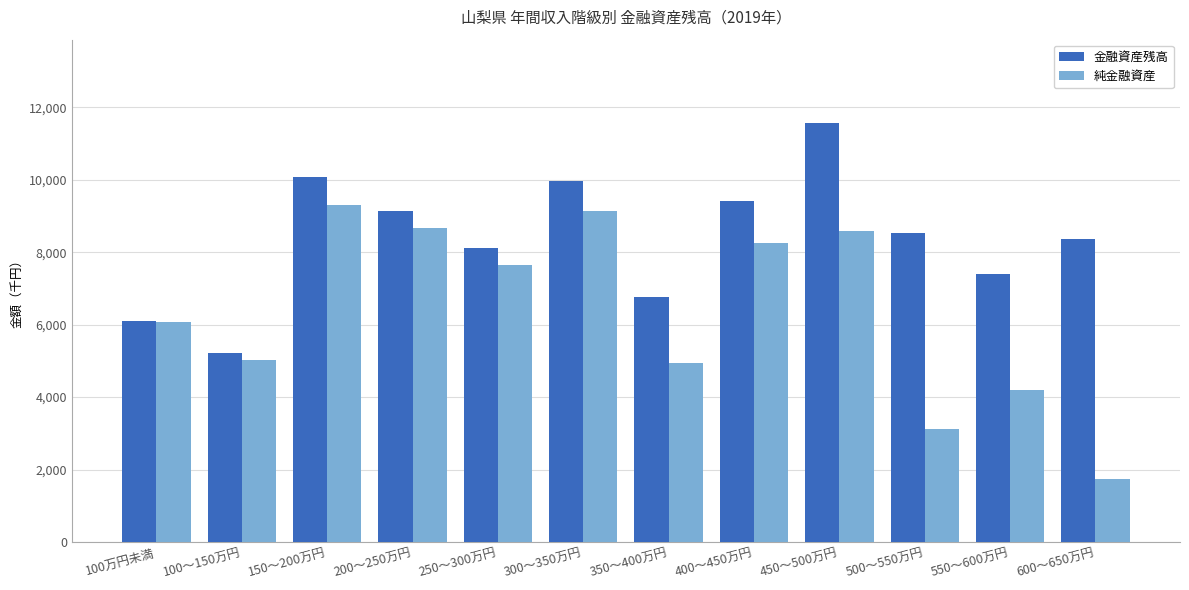

What is the approximate value of 金融資産残高 at 300～350万円?

9957